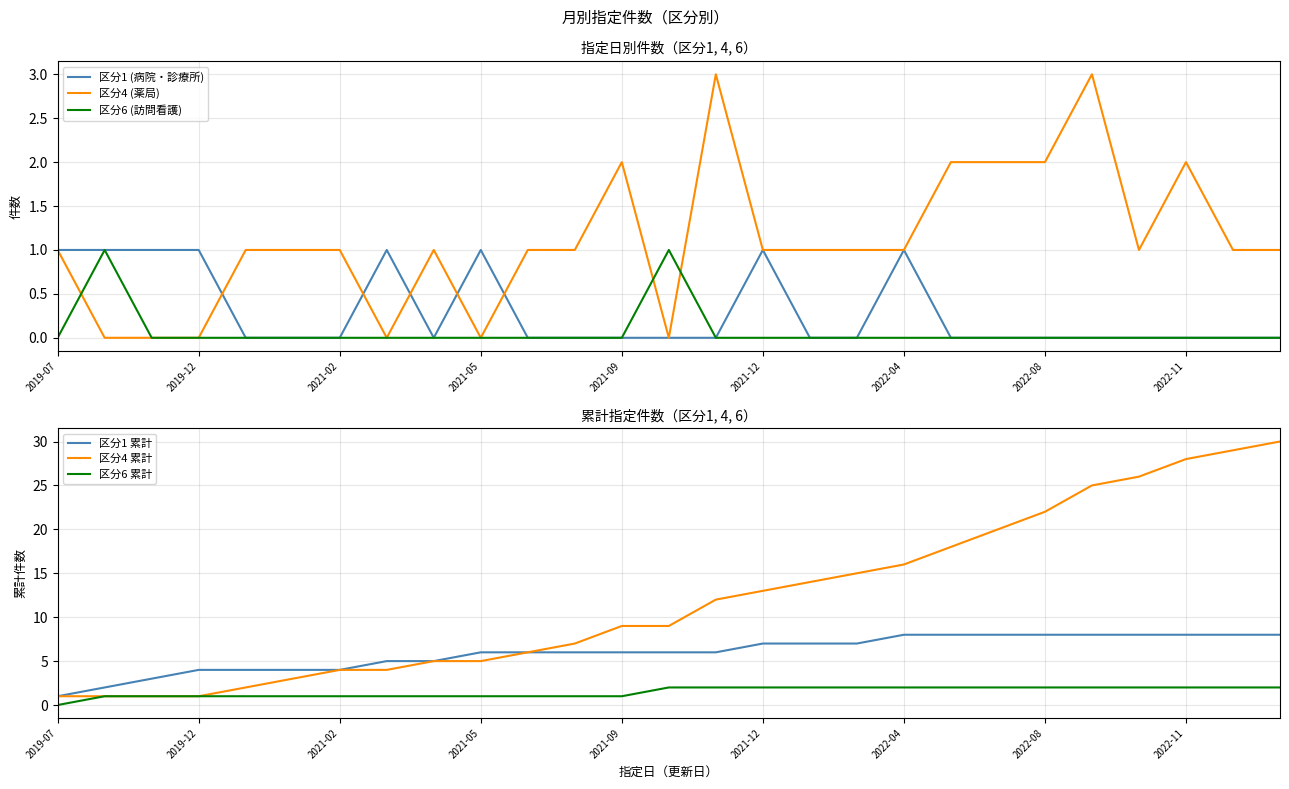

True or false: 区分6 累計 and 区分1 累計 intersect in this chart.

False